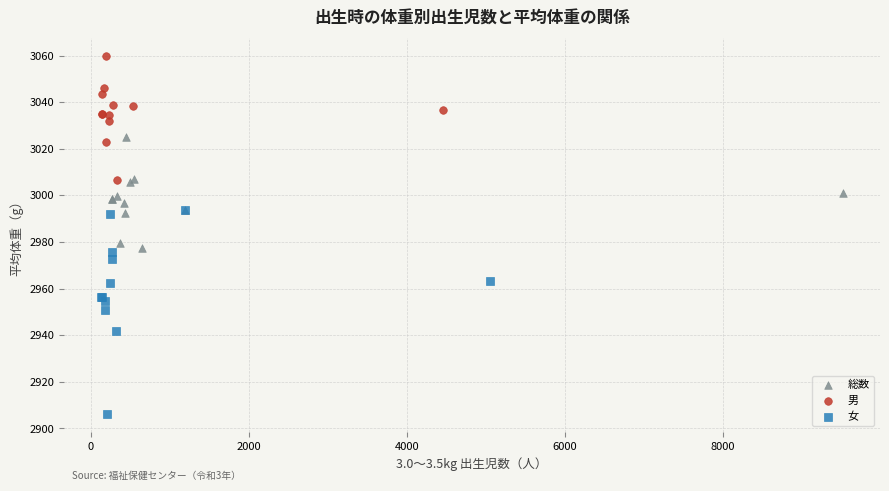

Which series has the widest spread of Y values?

女